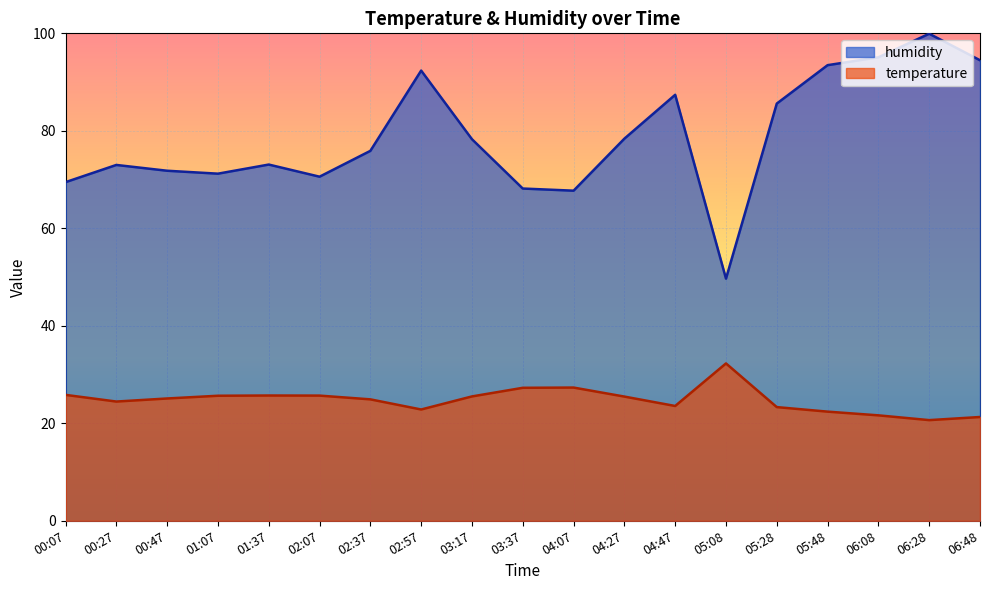

Which series has the widest spread of values?

humidity